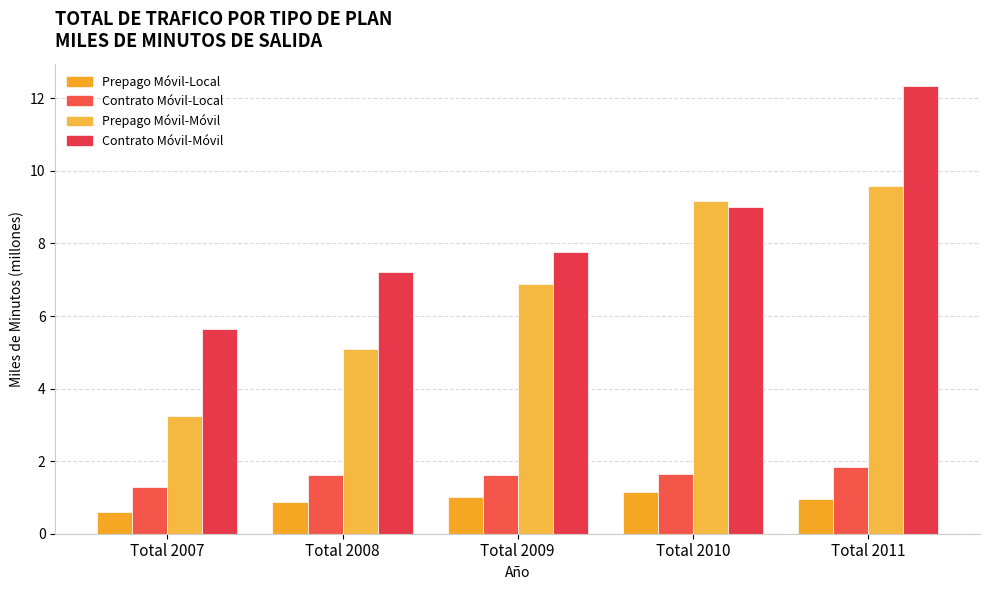

Are the bars horizontal?

No